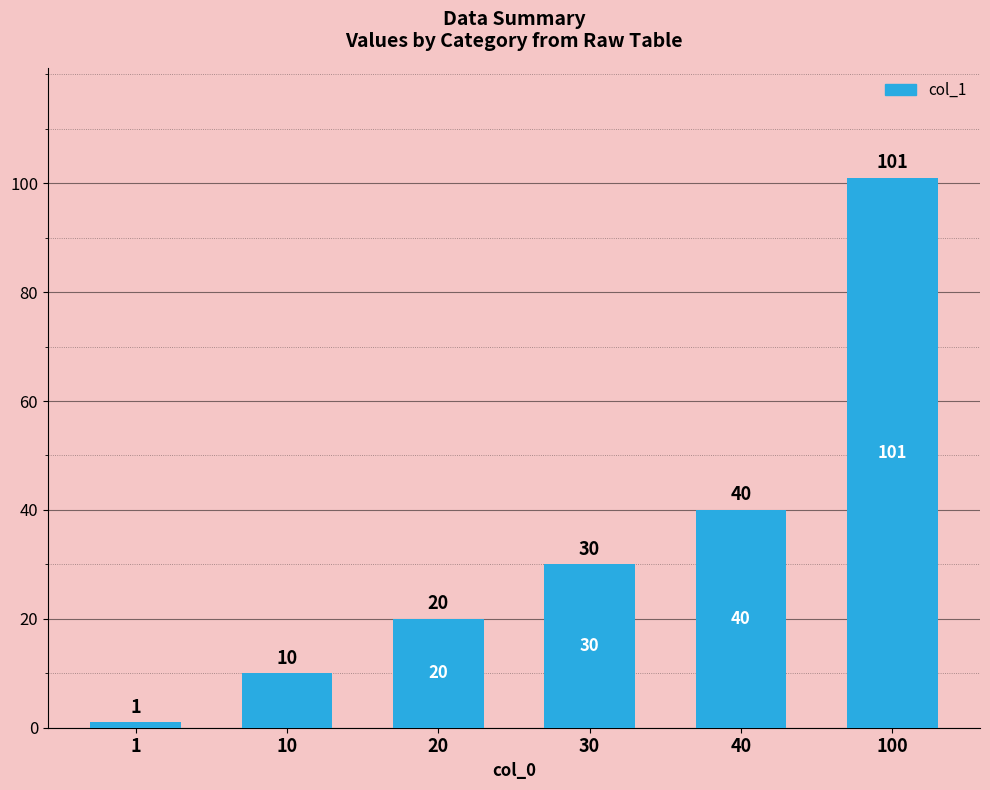

List the labels in order of value, largest first.

100, 40, 30, 20, 10, 1